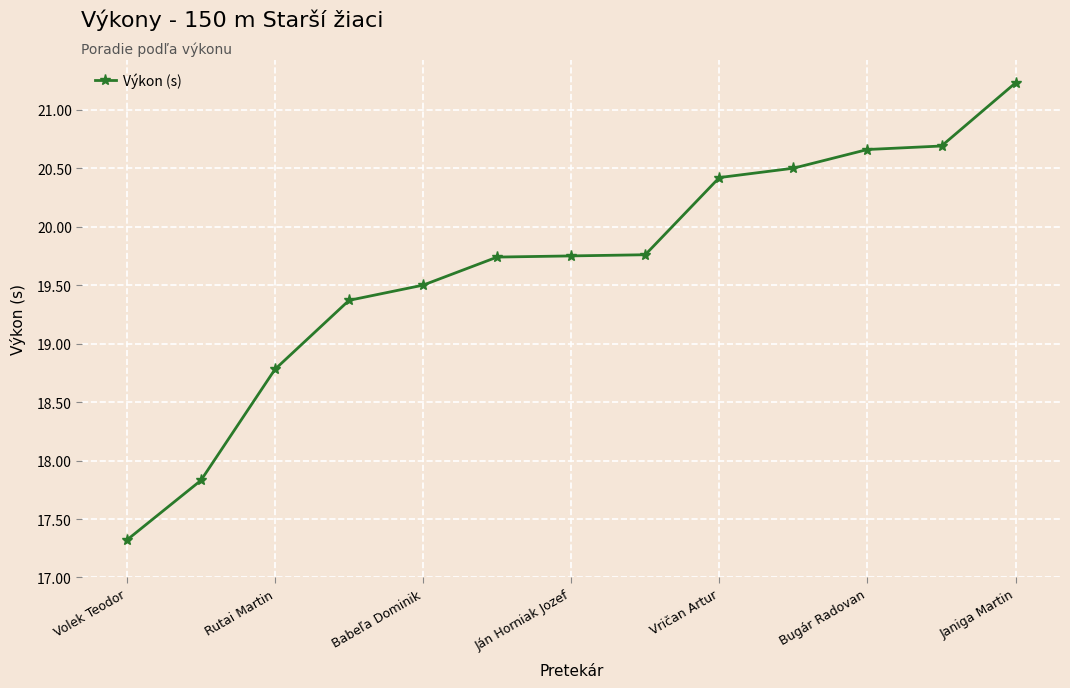

What is the value of the 13th point from the left?

21.2